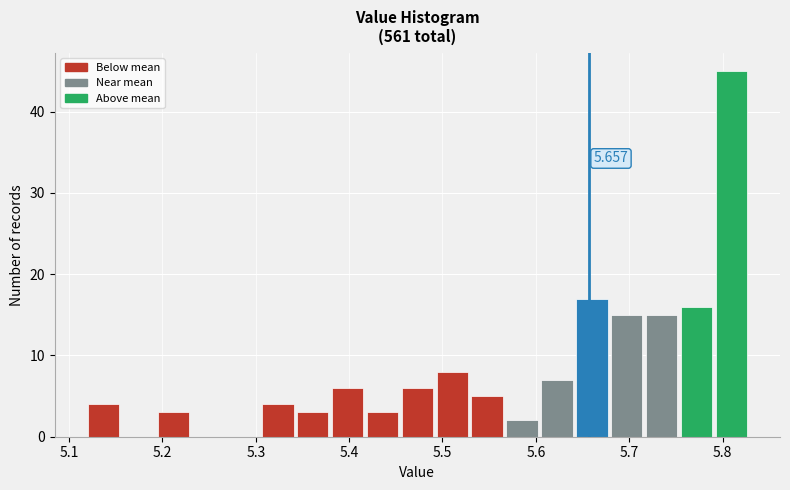

Read against the x-axis, roughly where is the centre of the tallest bar?

5.81